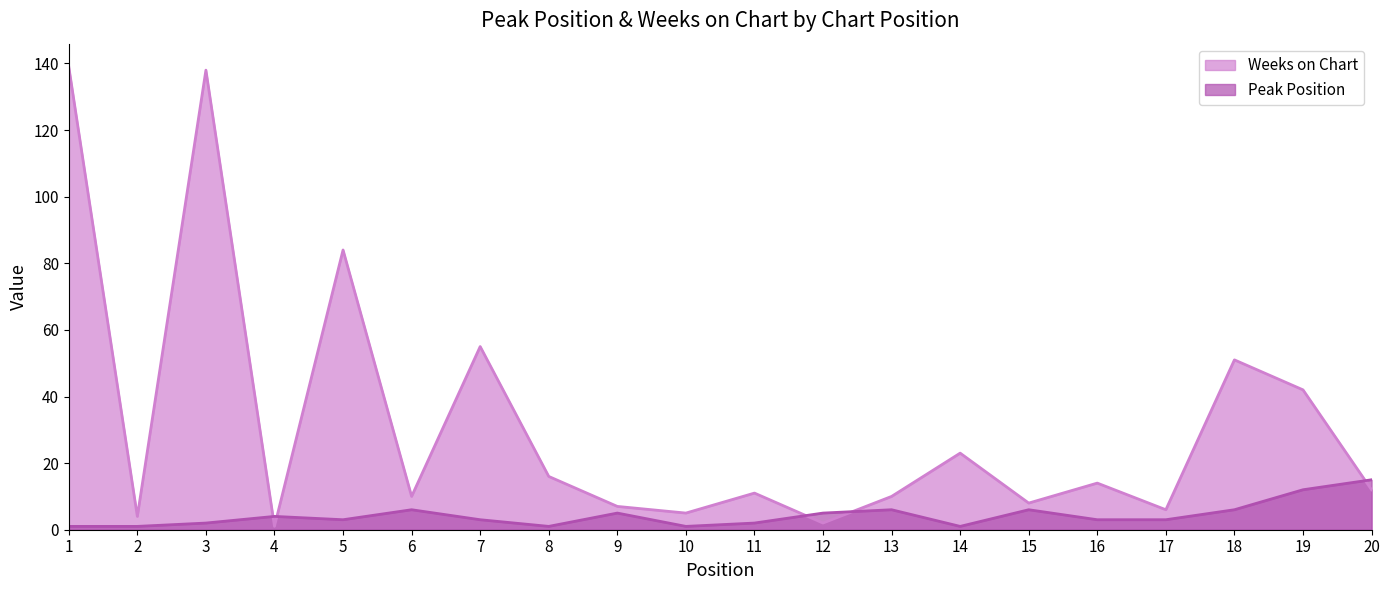

Is it true that Weeks on Chart equals 1 at 4?

True